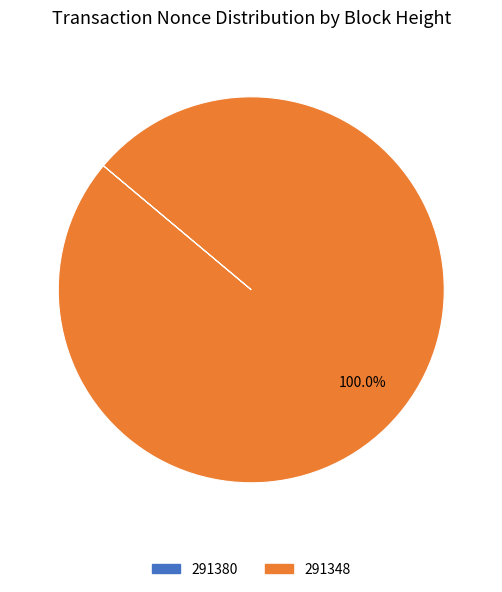

Is there a majority slice in this chart?

Yes